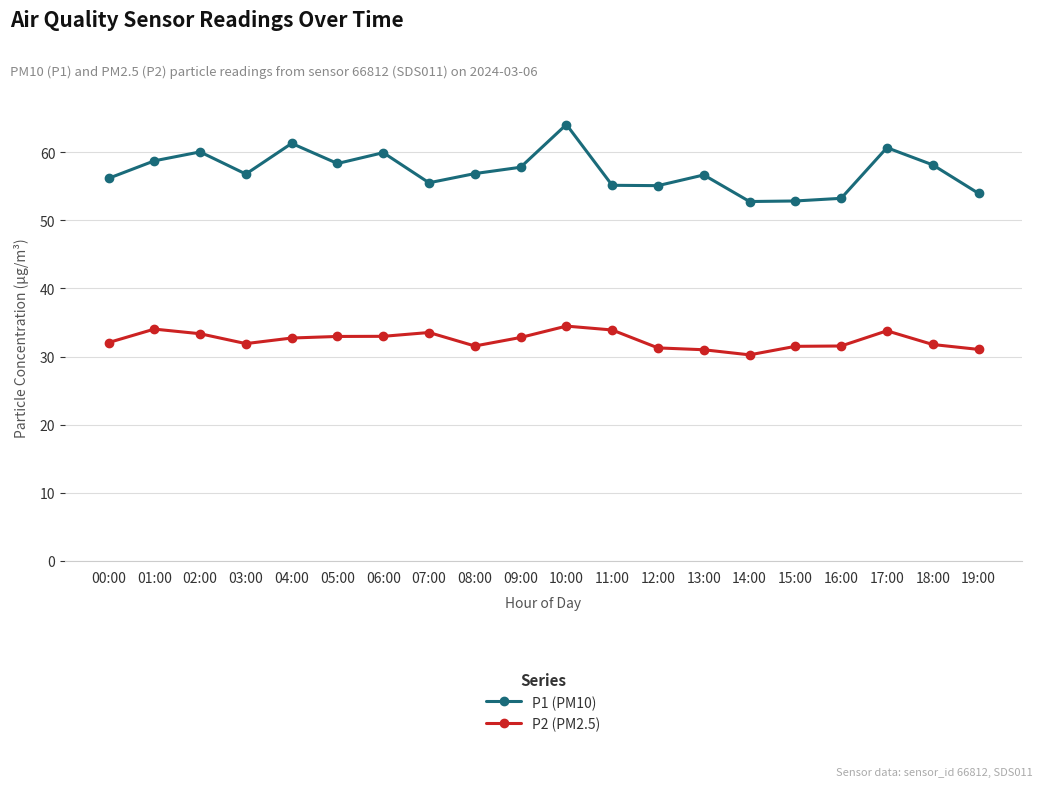

True or false: P1 (PM10) has a value of 52.8 at 15:00.

True